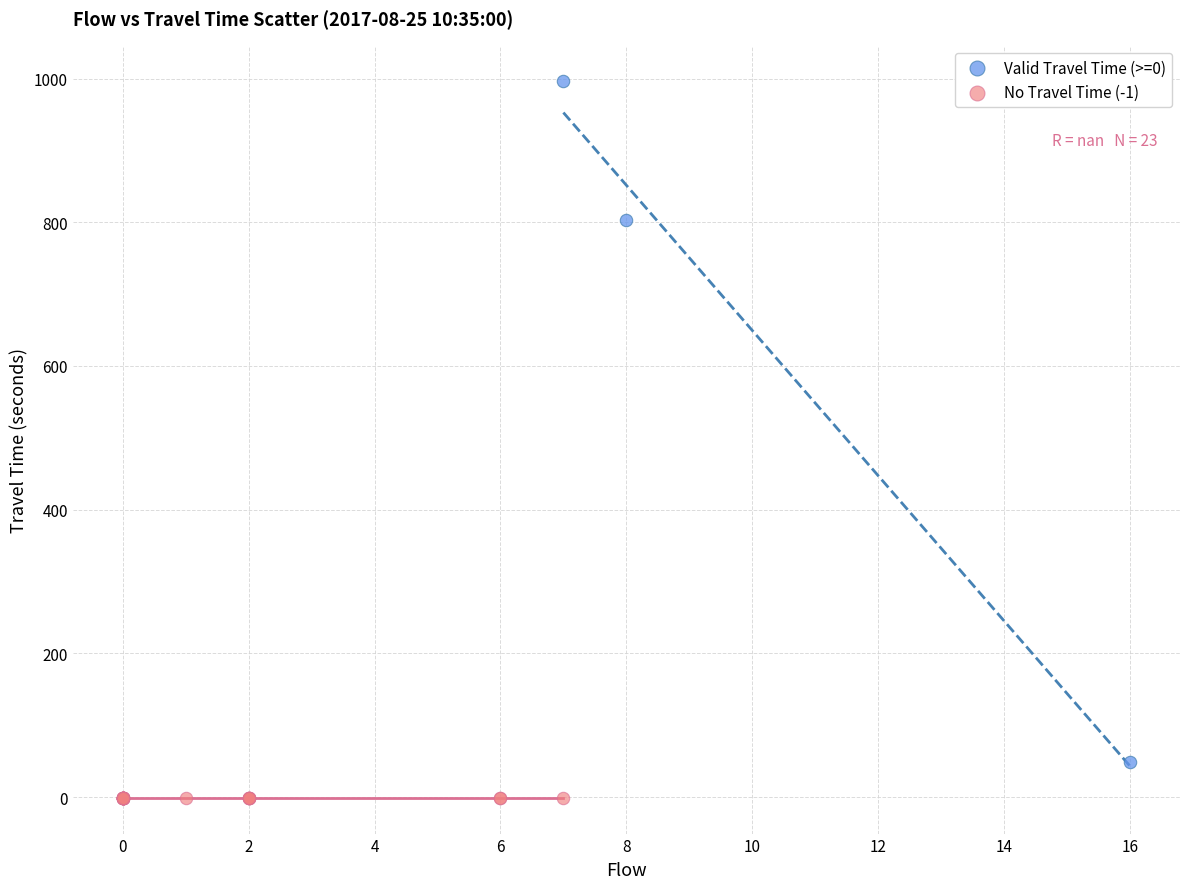

Which series contains the lowest Y value?

No Travel Time (-1)